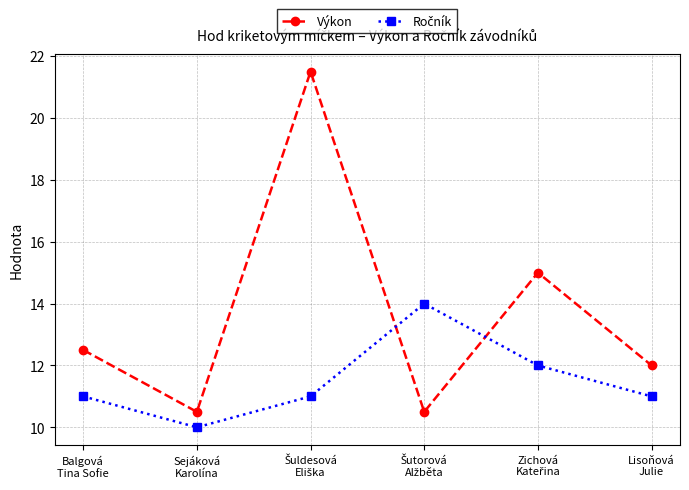

Which series has the largest range (max minus min)?

Výkon